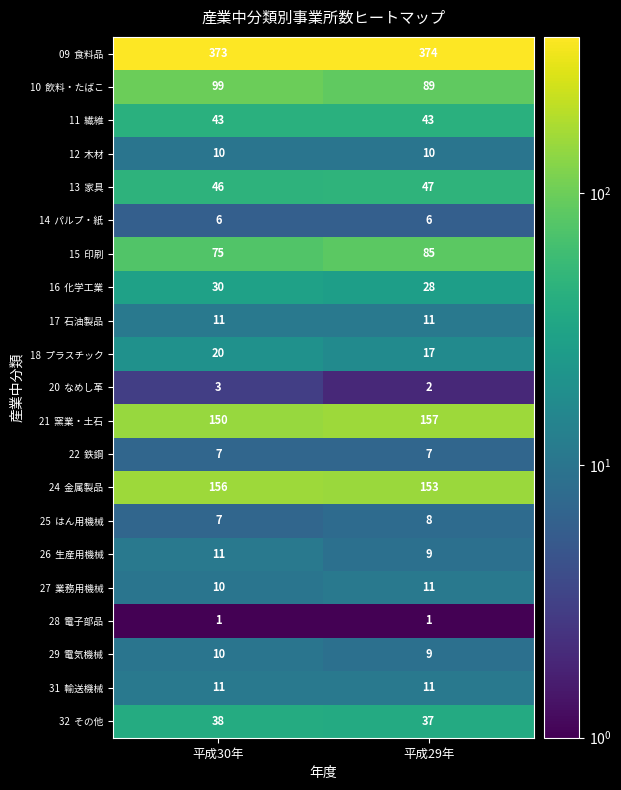

At which category does the chart reach its peak across all series?

平成29年